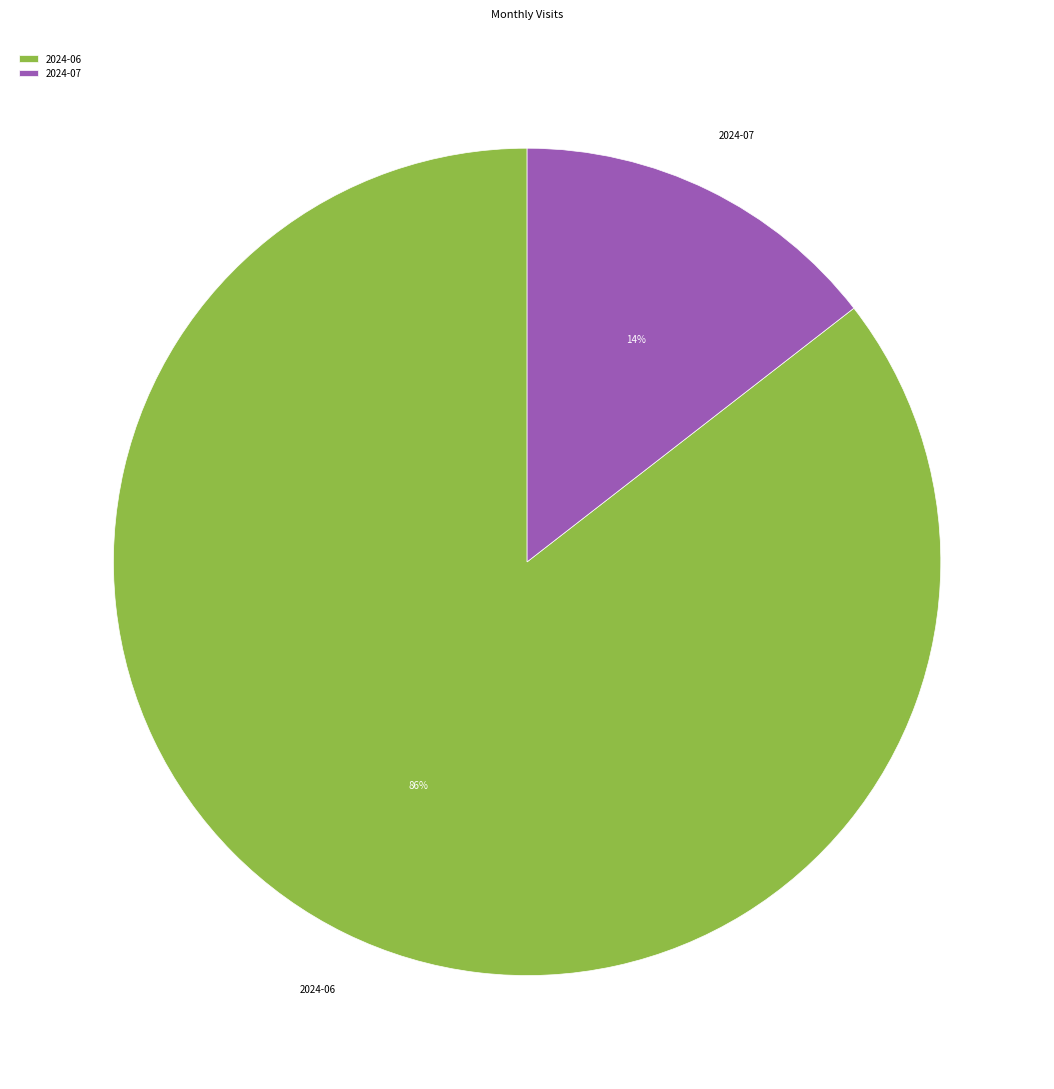

To the nearest percent, what percentage of the pie is 2024-07?

14%